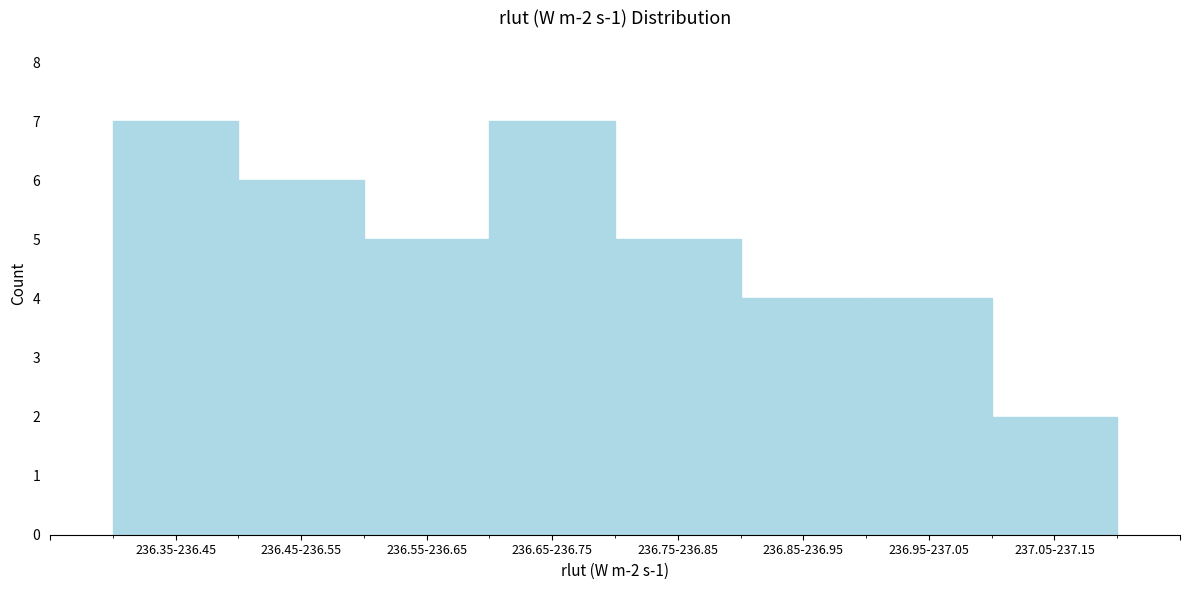

Reading right to left, transcribe all the data shown in this chart.

237.05-237.15=2	236.95-237.05=4	236.85-236.95=4	236.75-236.85=5	236.65-236.75=7	236.55-236.65=5	236.45-236.55=6	236.35-236.45=7